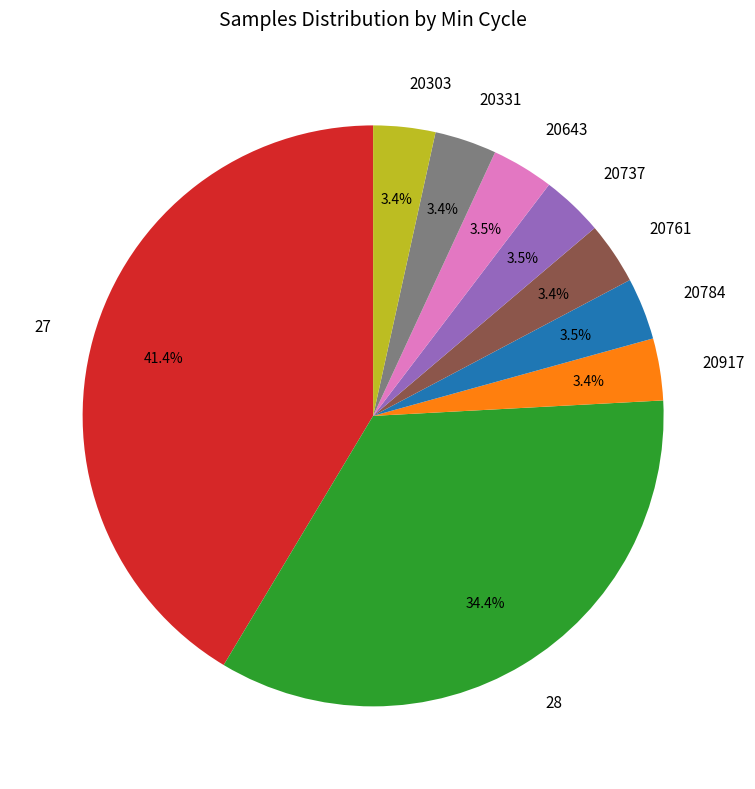

What portion of the pie excludes 20643?

96.5%